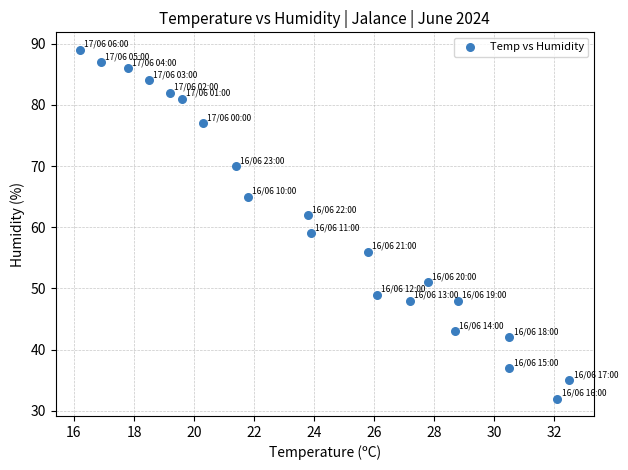

What is the range of Y values (max minus min)?

57